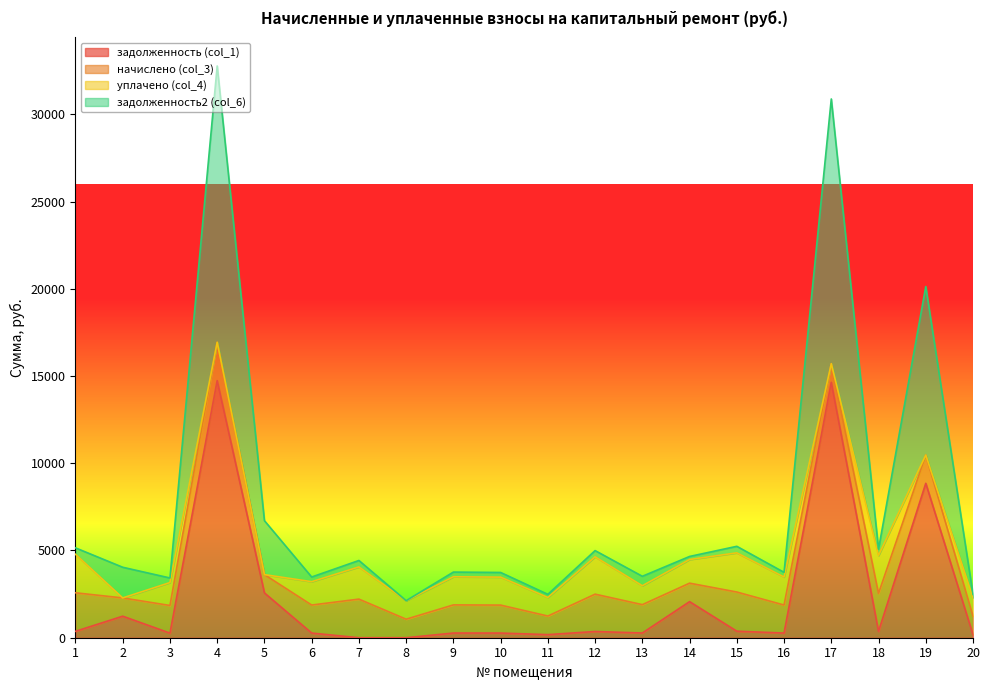

True or false: задолженность2 (col_6) and задолженность (col_1) cross at least once.

False